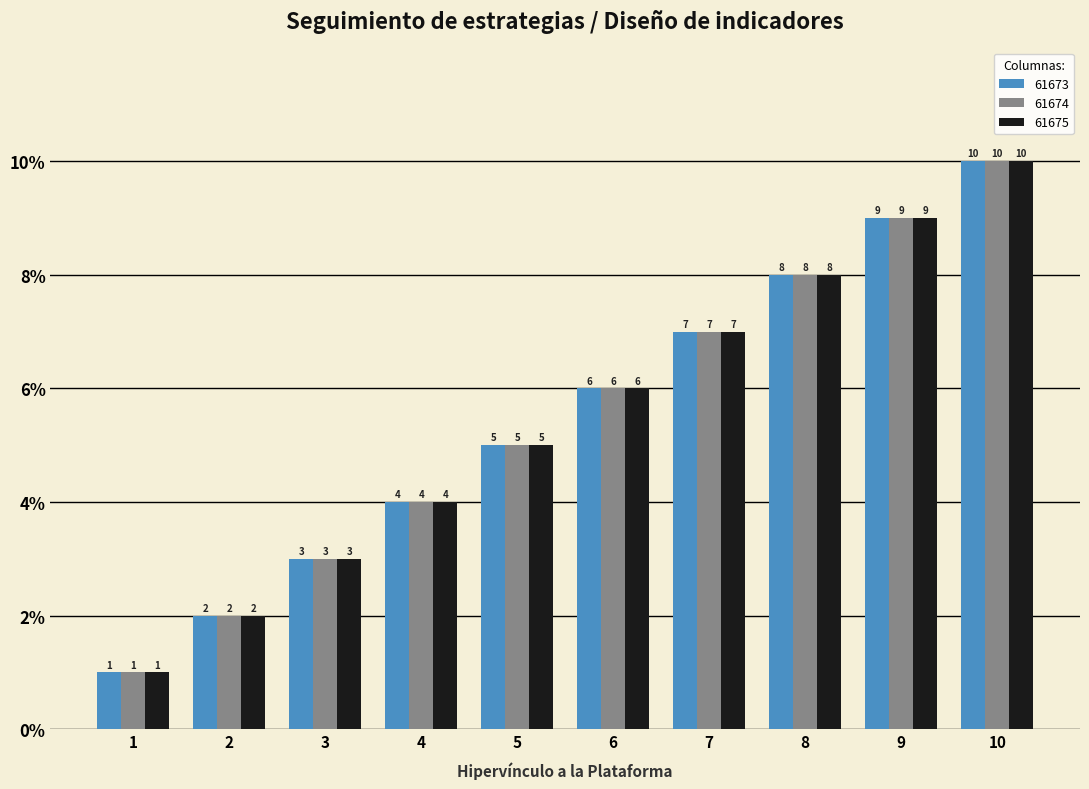

True or false: 61673 has a value of 1 at 1.

True